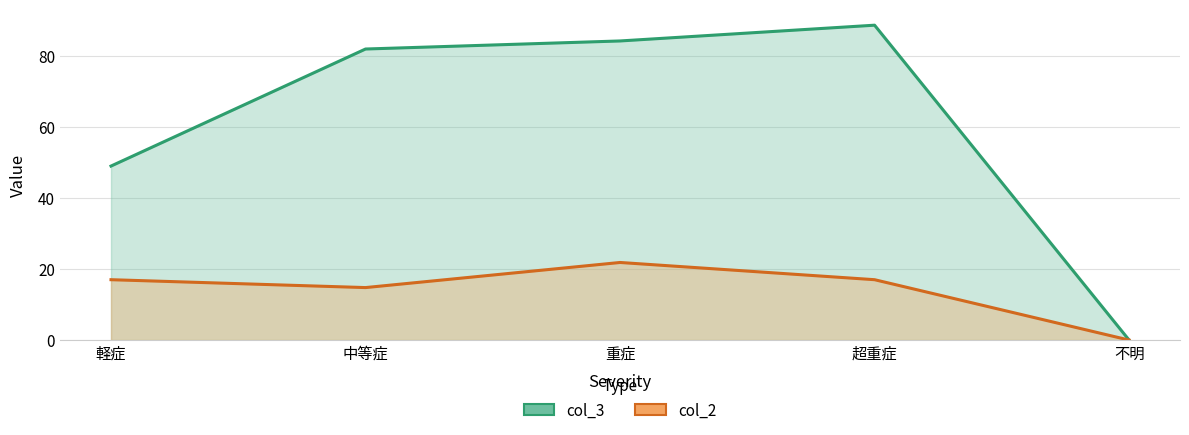

What is the sum of all col_2 values?

70.6